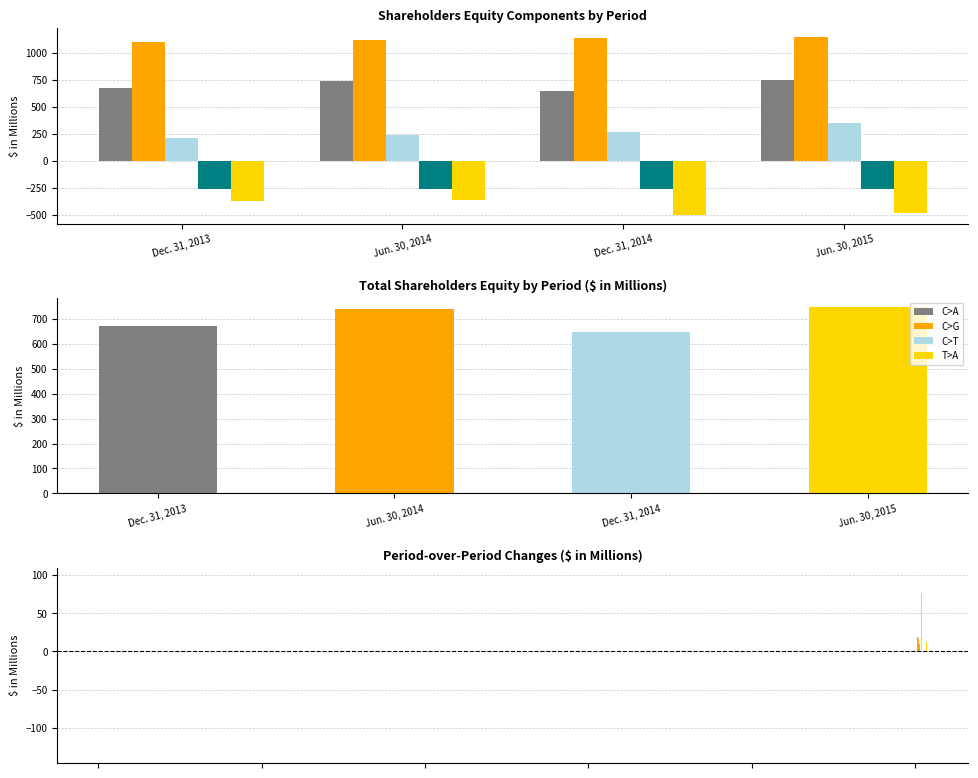

Is it true that Total equals 673.2 at Dec. 31, 2013?

True